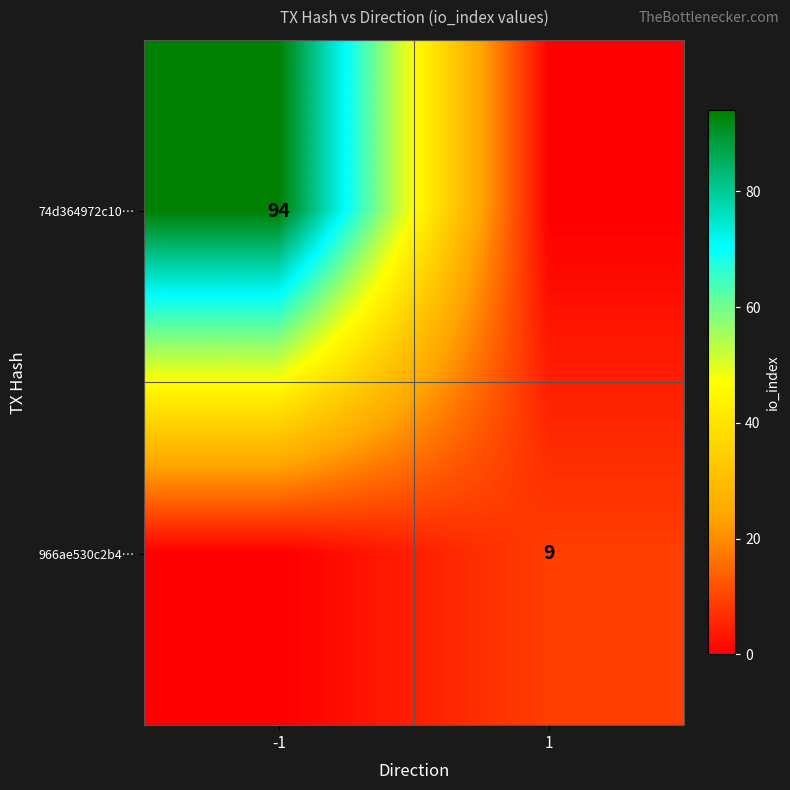

The 966ae530c2b4… series shows 9 at 1. True or false?

True